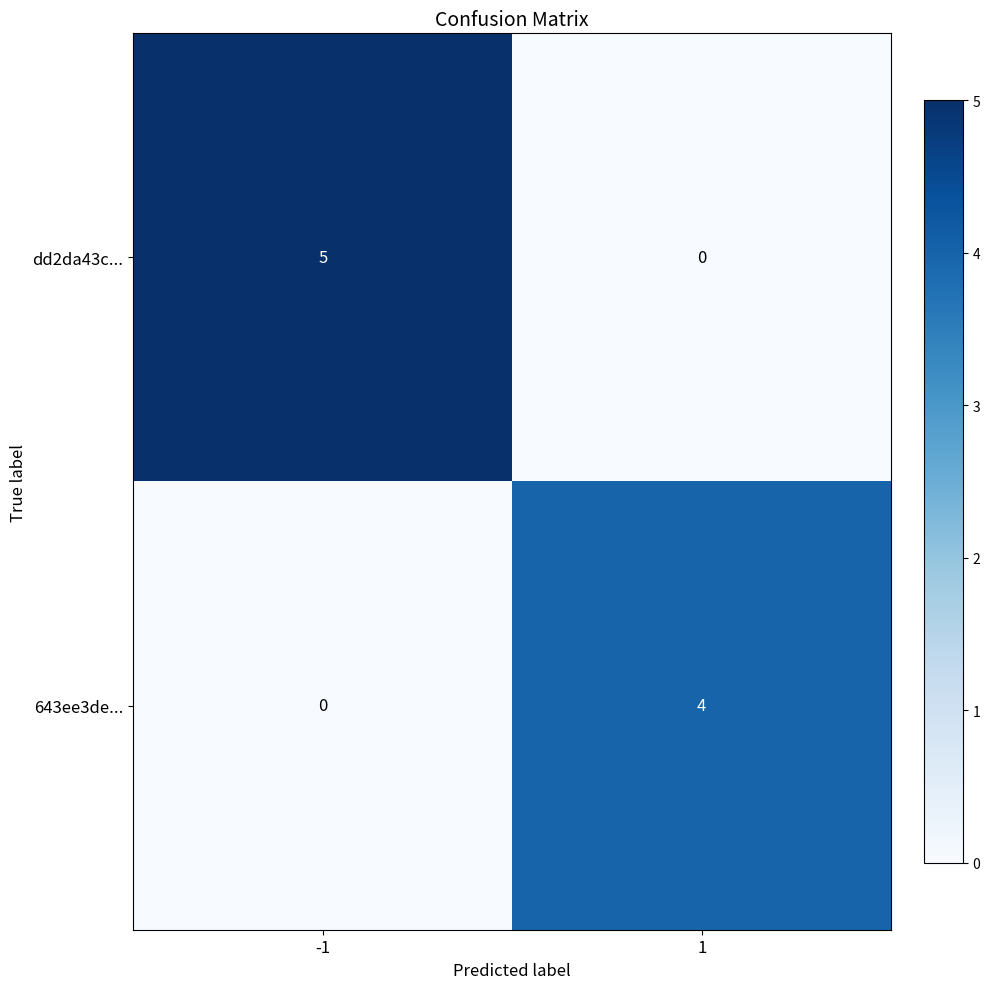

Is it true that 643ee3de... equals 6 at 1?

False